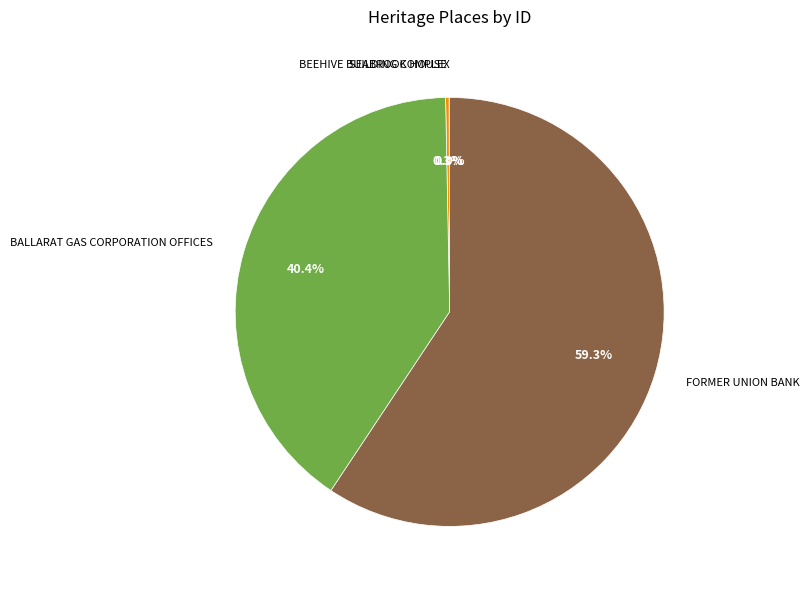

Combined, do FORMER UNION BANK and BALLARAT GAS CORPORATION OFFICES account for over 50%?

Yes